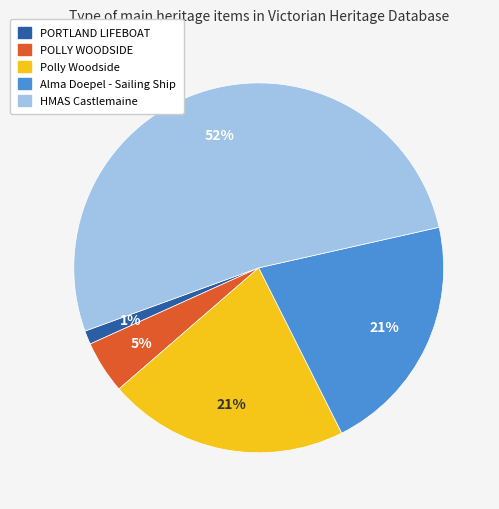

Which category has the biggest portion of the pie?

HMAS Castlemaine